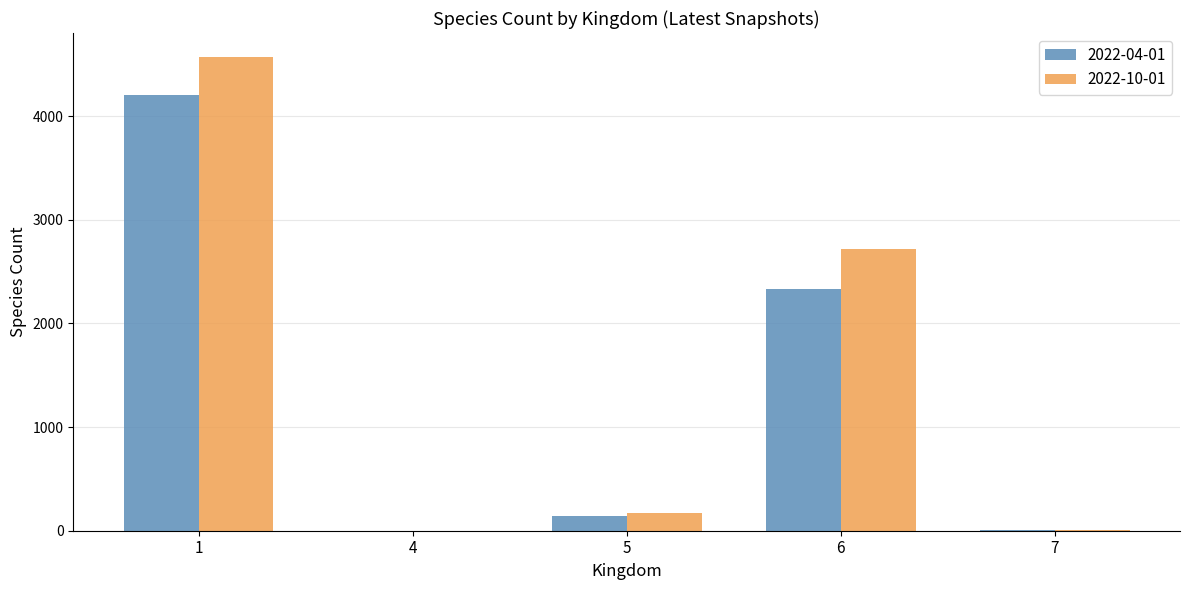

Between 1 and 5, which series saw the biggest shift?

2022-10-01